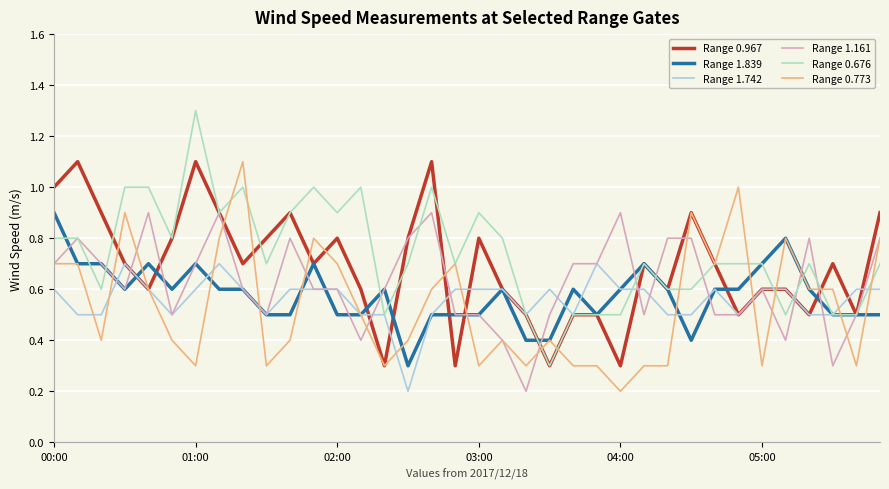

What is the maximum value for Range 0.773?

1.1